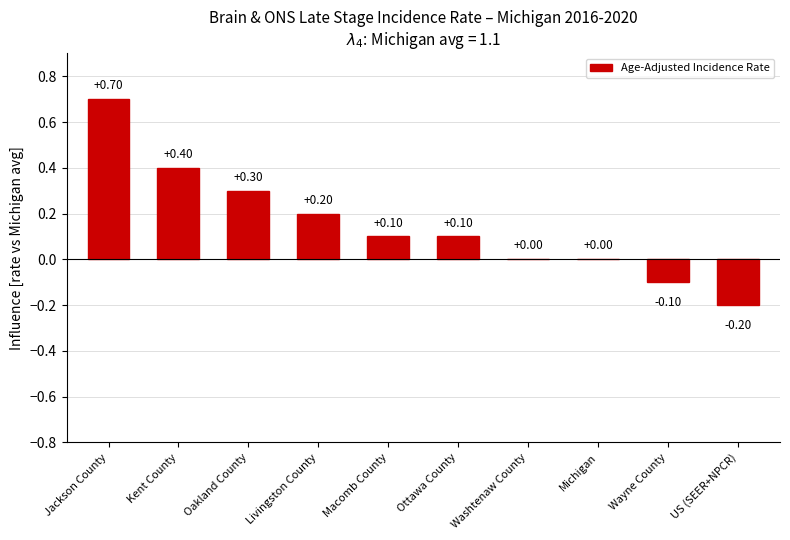

At which label does the data first exceed 0?

Jackson County